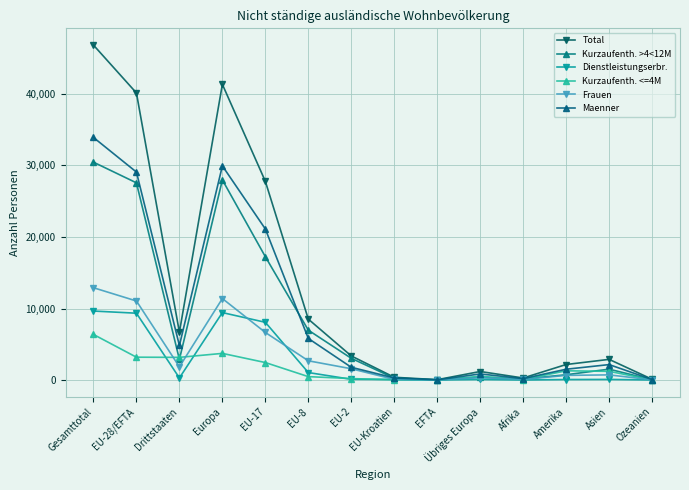

At which label is Kurzaufenth. >4<12M closest to 15237?

EU-17